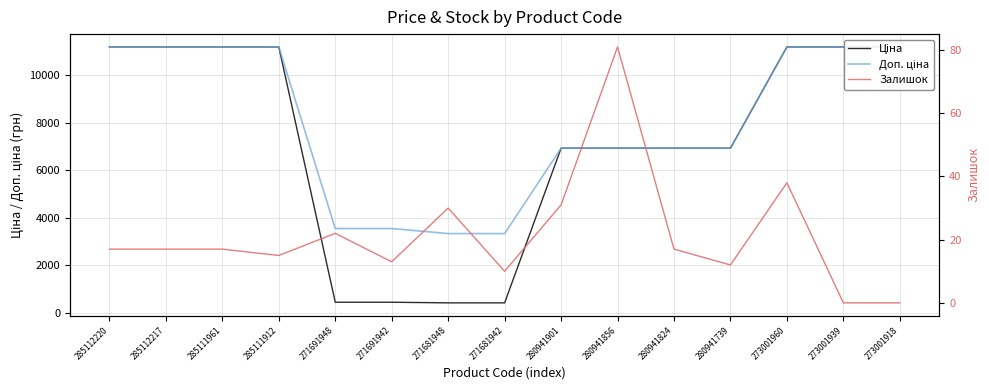

The Залишок series shows 17.8 at 280941739. True or false?

False